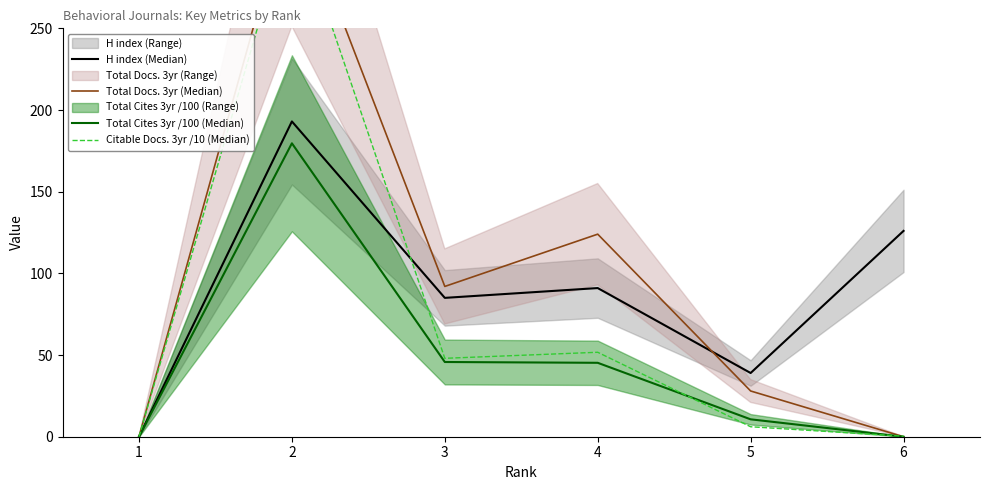

What is the value of the H index (Median) point at the 3rd from the left?

85.0